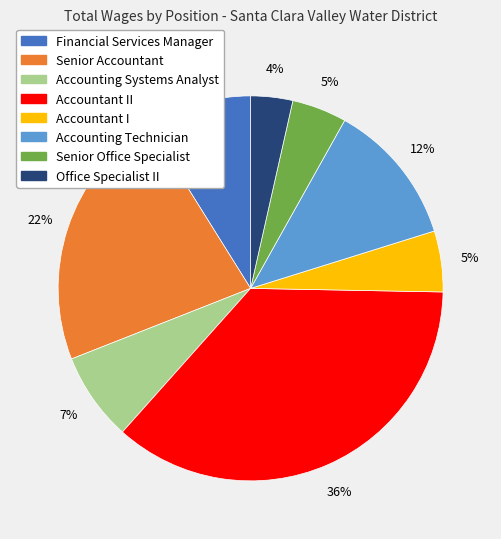

Does any single category account for the majority?

No